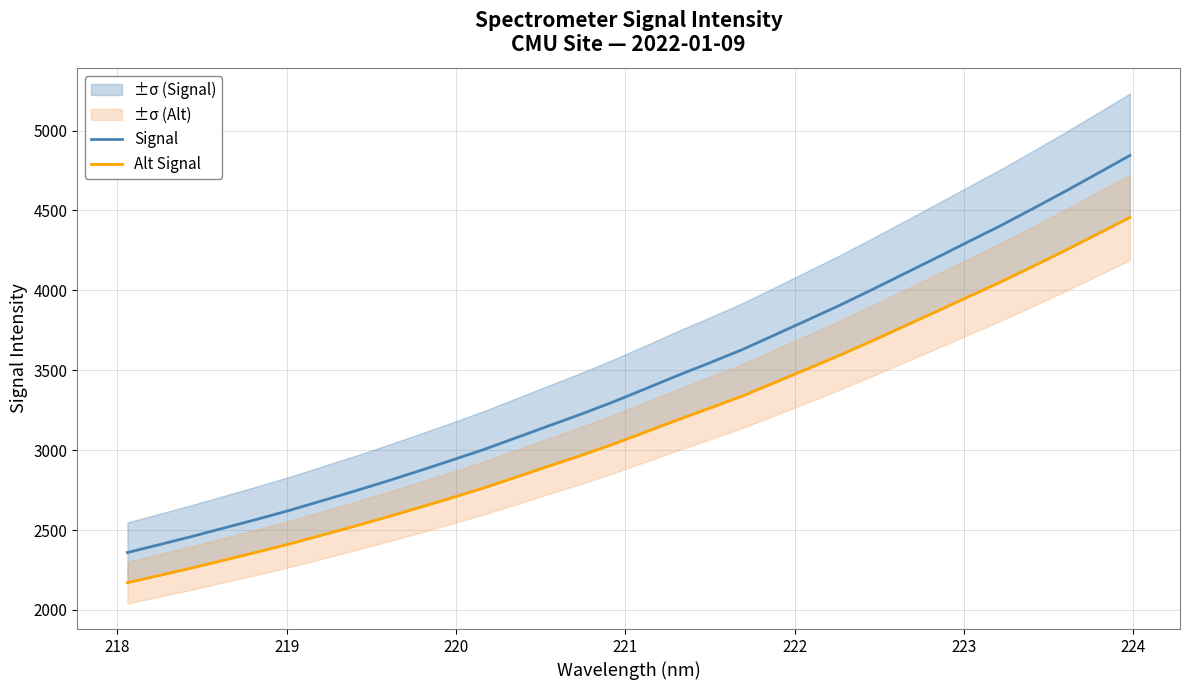

What is the value of the Alt Signal point at the 19th from the left?

3262.7